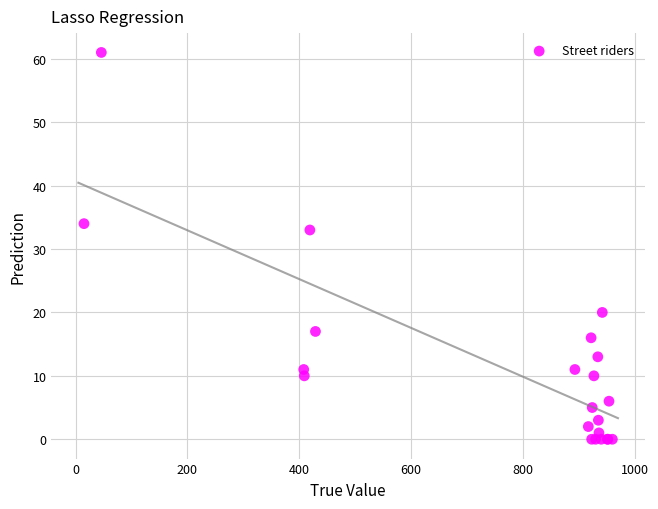

What Y value in the scatter plot is closest to 30?

33